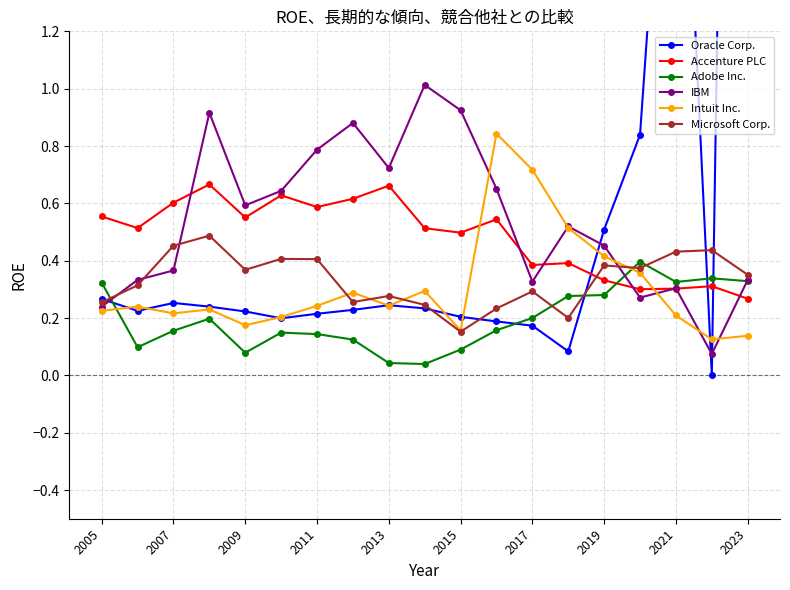

The Microsoft Corp. series shows 0.2 at 15. True or false?

False